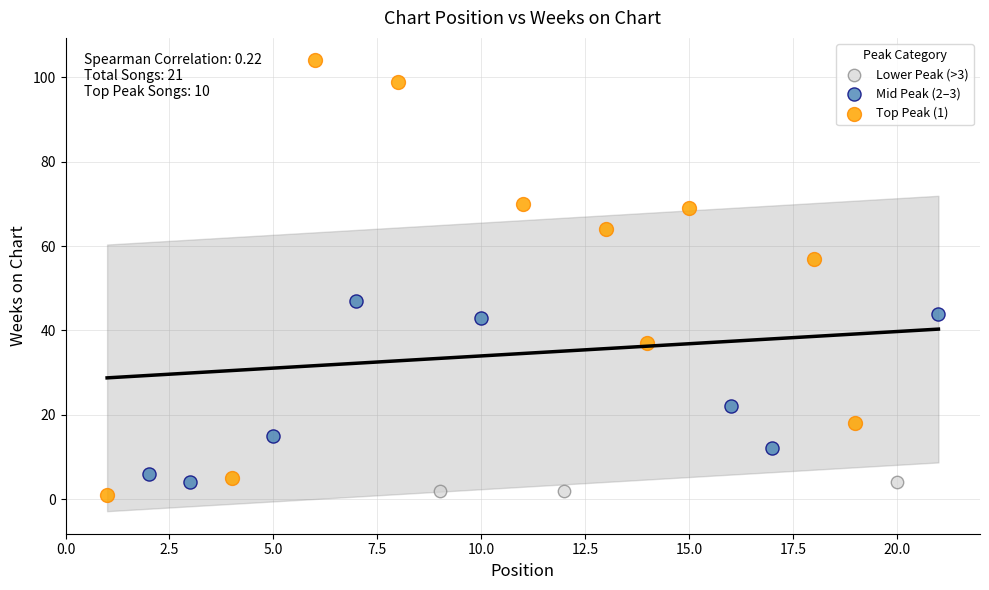

Which series contains the highest Y value?

Top Peak (1)